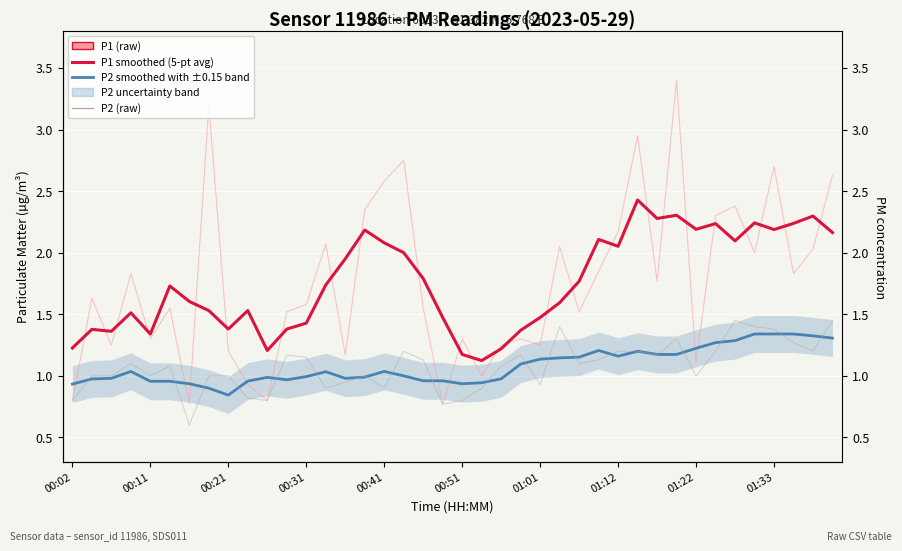

In P2 smoothed (5-pt avg) with ±0.15 band, how many points are lower than both neighbors (excluding endpoints)?

7